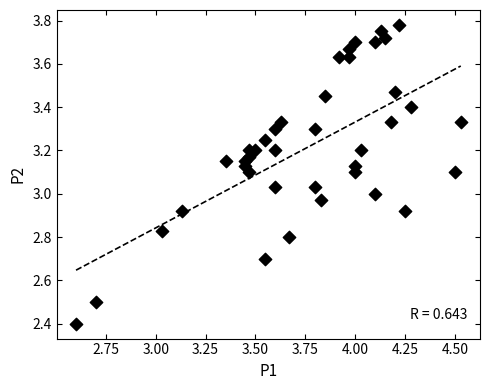

What is the range of Y values (max minus min)?

1.4